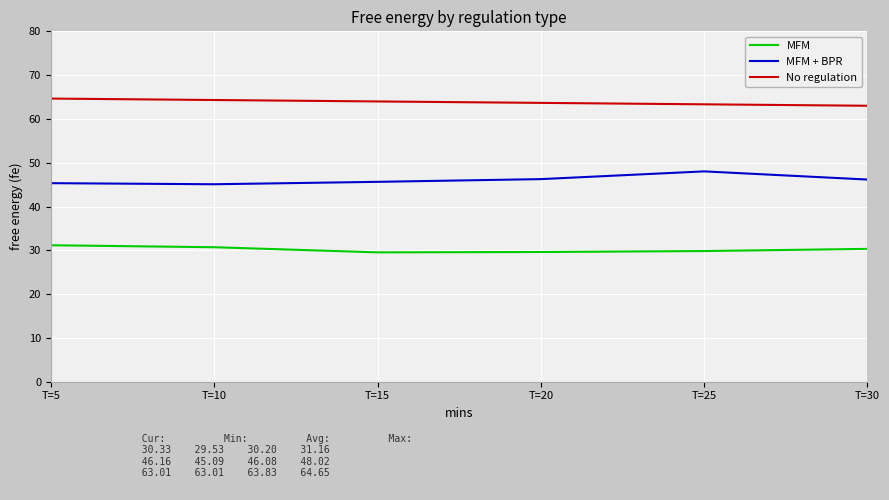

List the series in order of their overall mean, lowest first.

MFM, MFM + BPR, No regulation